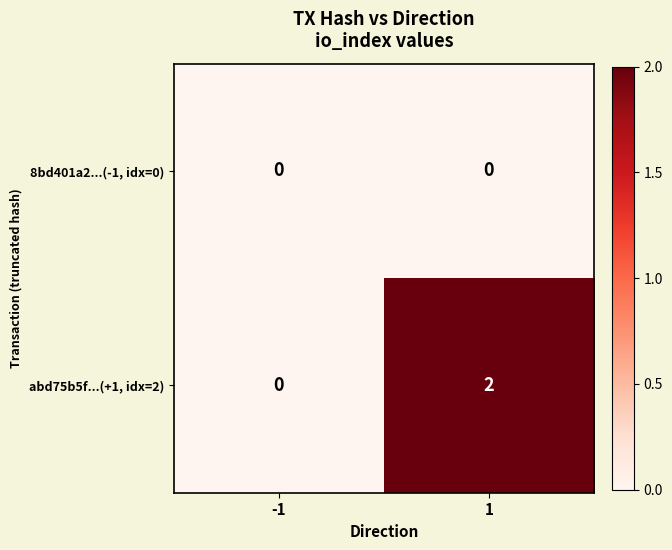

True or false: abd75b5f...(+1, idx=2) has a value of 2 at 1.

True